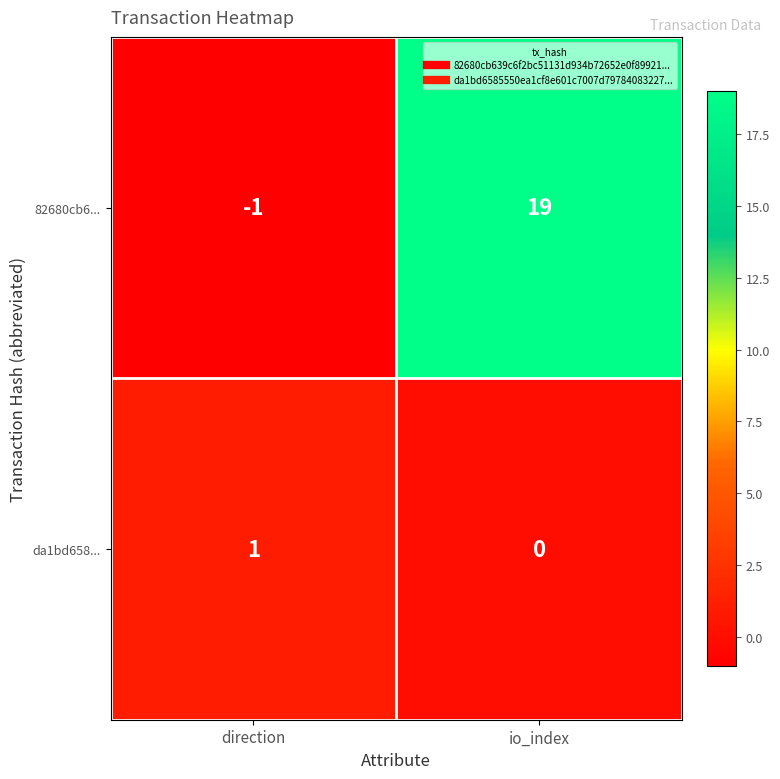

What is the difference between the maximum and minimum values in the 82680cb6... series?

20